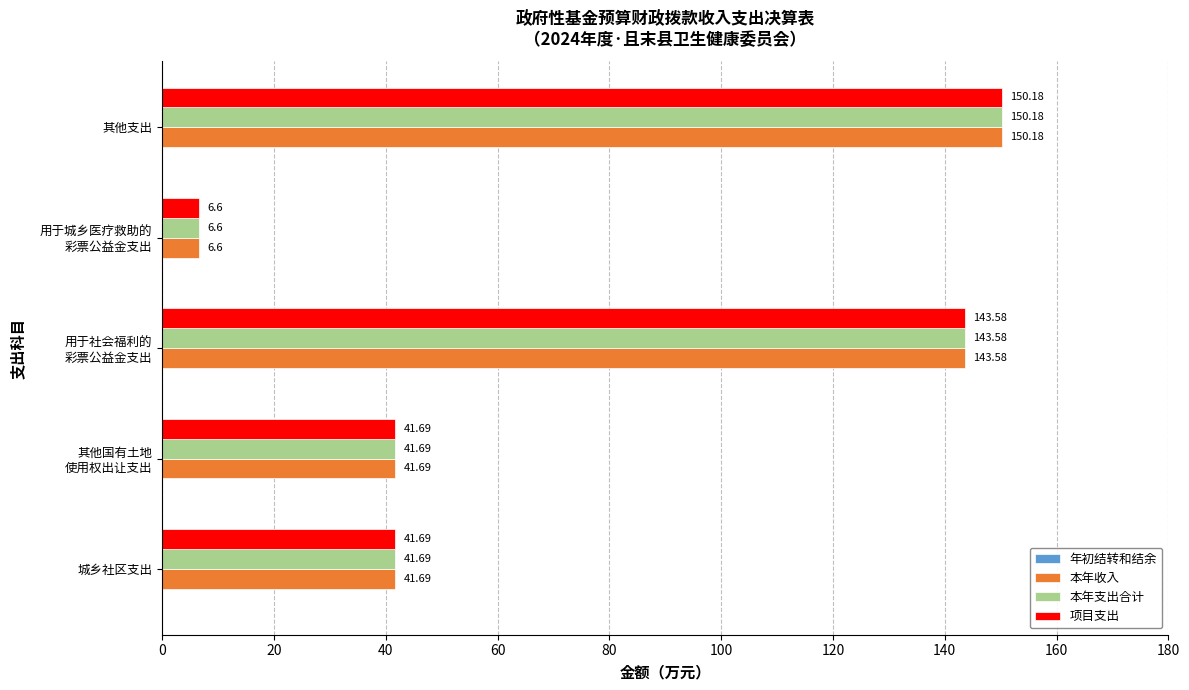

What is the total value across all series at 其他支出?

450.5